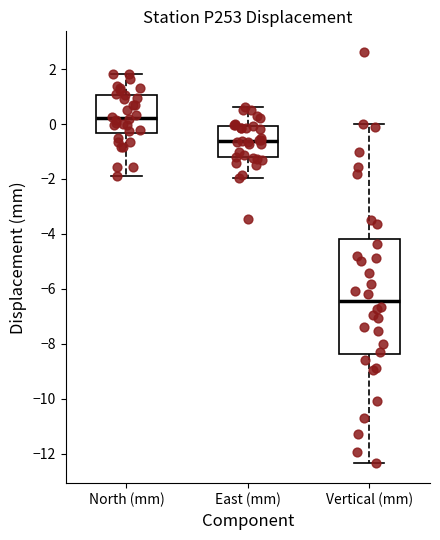

Which box's median line is the lowest?

Vertical (mm)